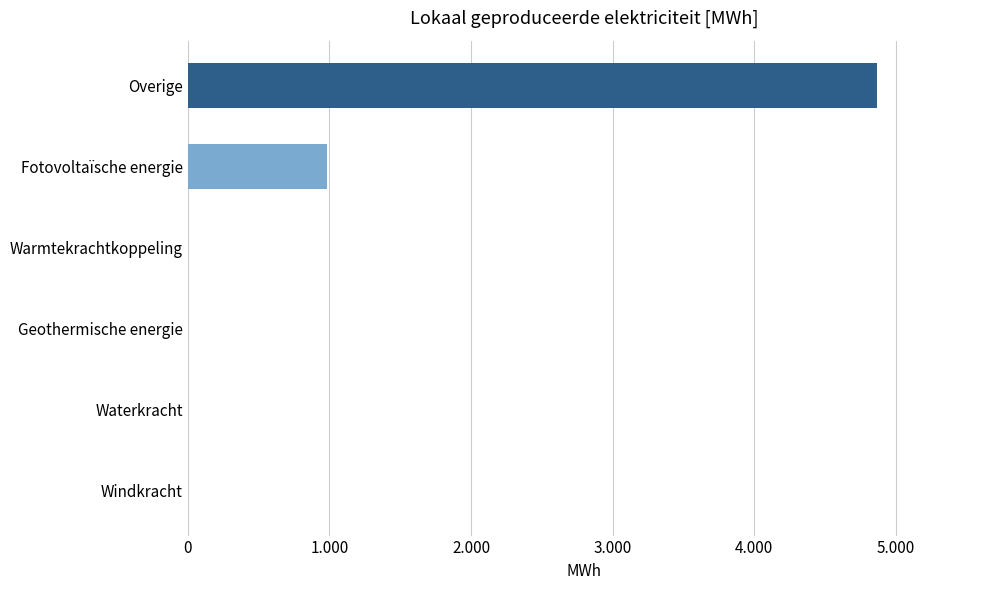

What is the difference between the maximum and minimum values?

4864.5